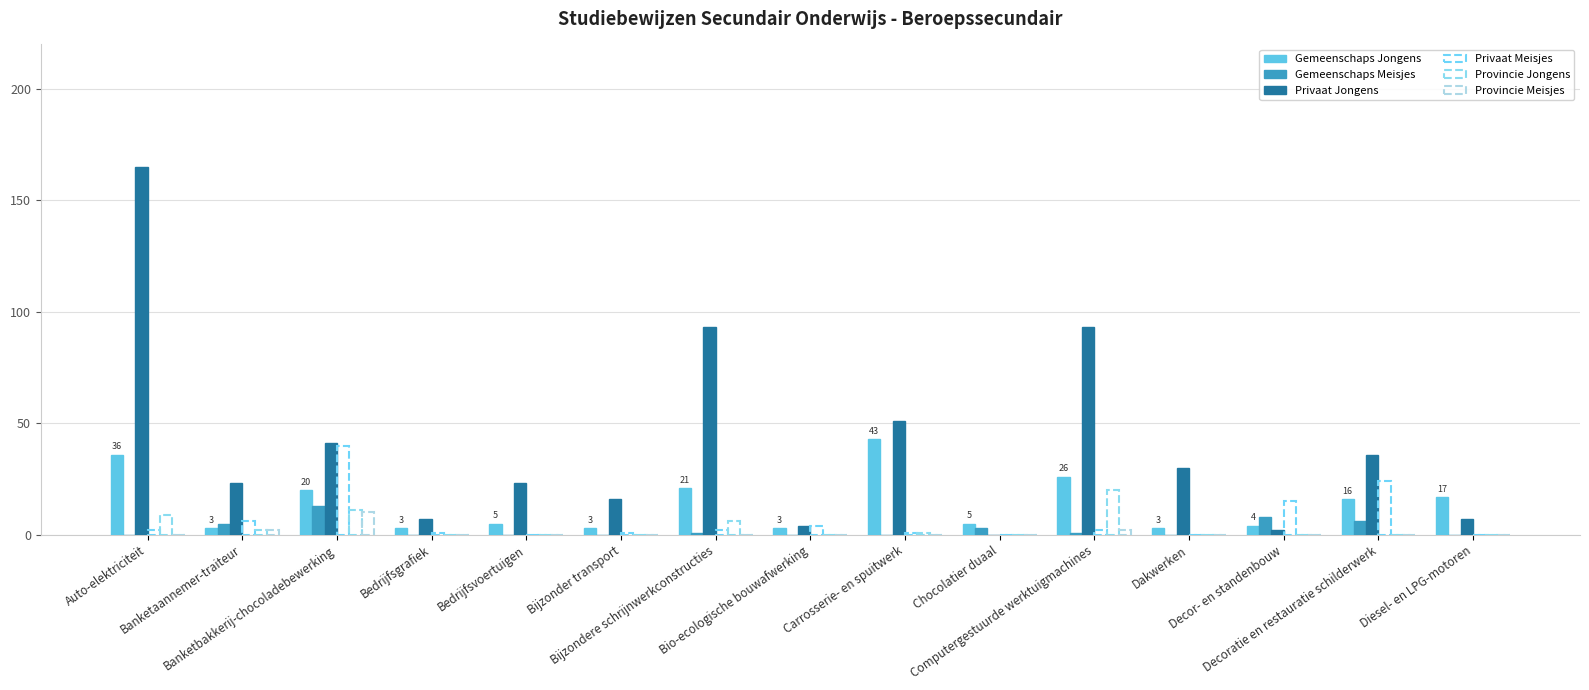

How many groups of bars are there?

15